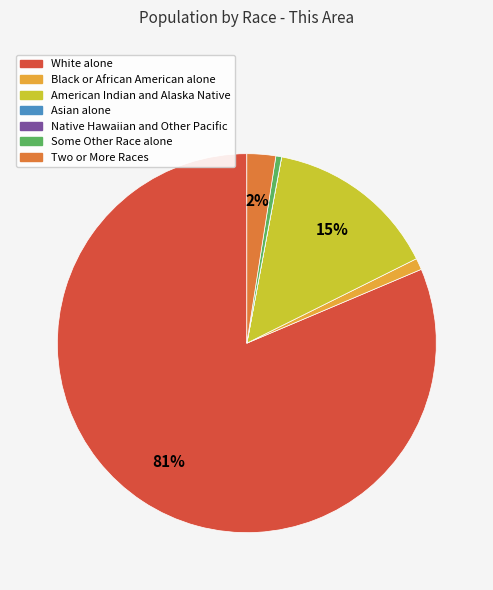

To the nearest percent, what portion does Two or More Races represent?

2%